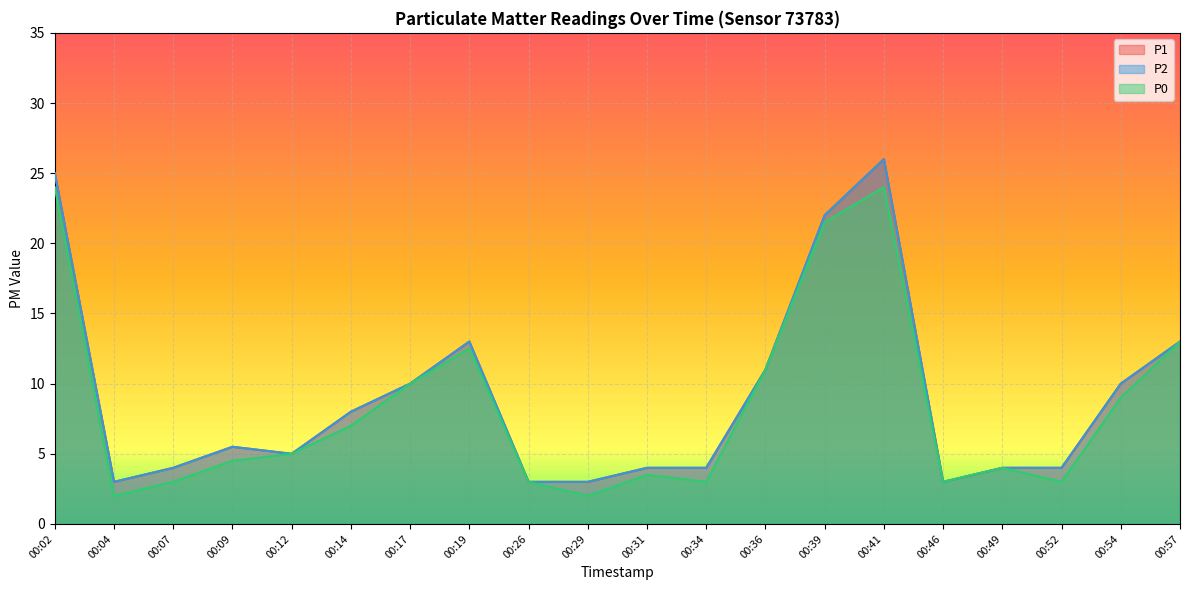

True or false: P1 has a value of 4.0 at 00:07.

True